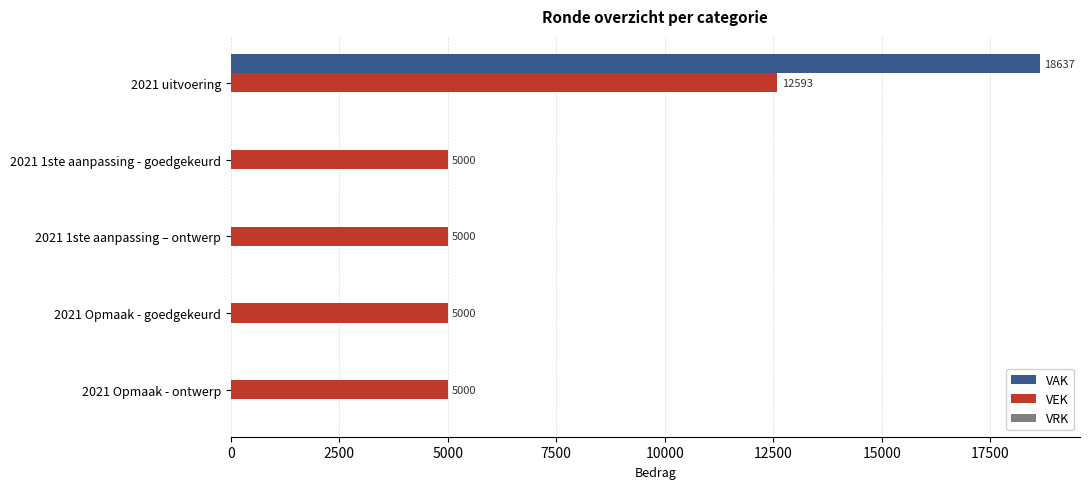

Is it true that VEK equals 12593 at 2021 uitvoering?

True